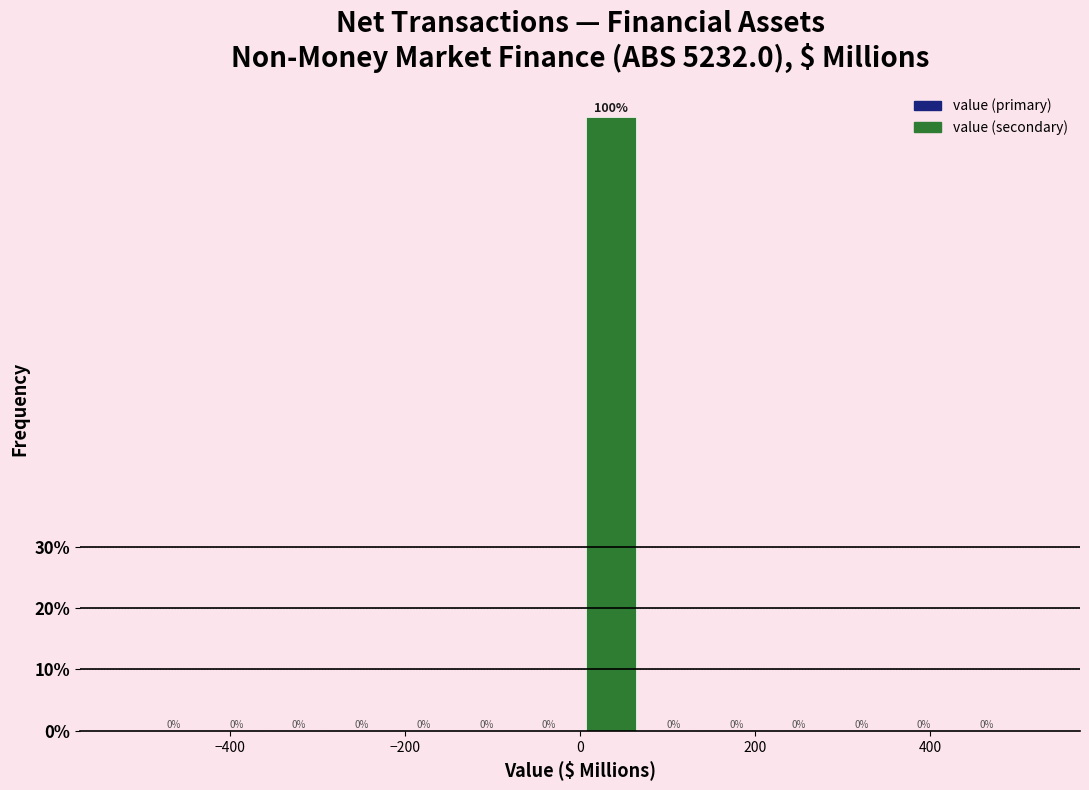

Around what value on the x-axis is the tallest bar? Give the approximate position of its centre, as read against the axis.

40